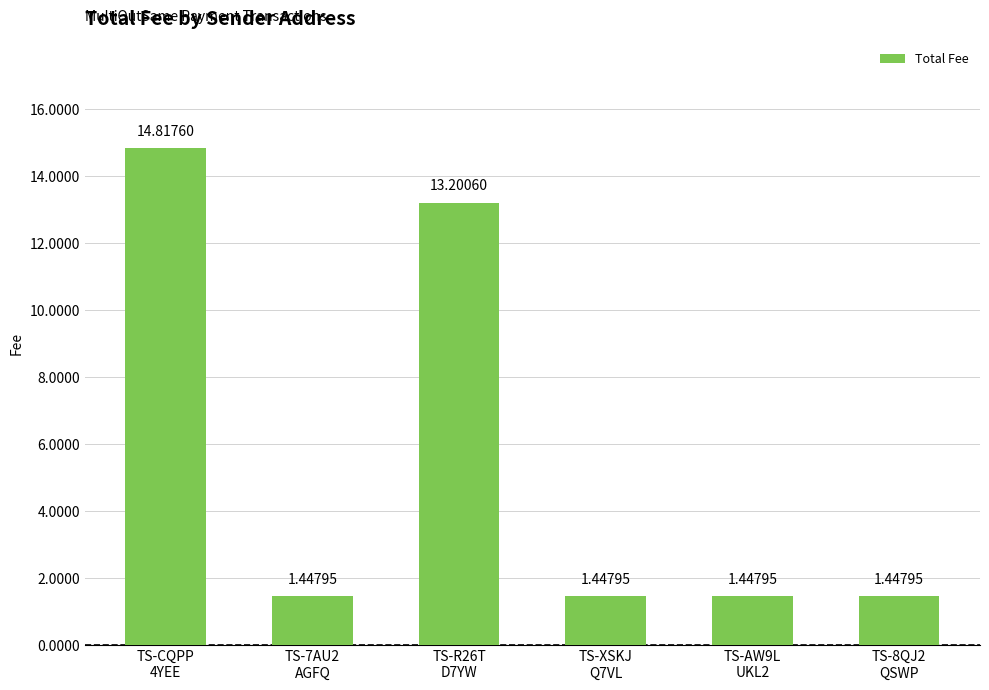

What is the average value?

5.6